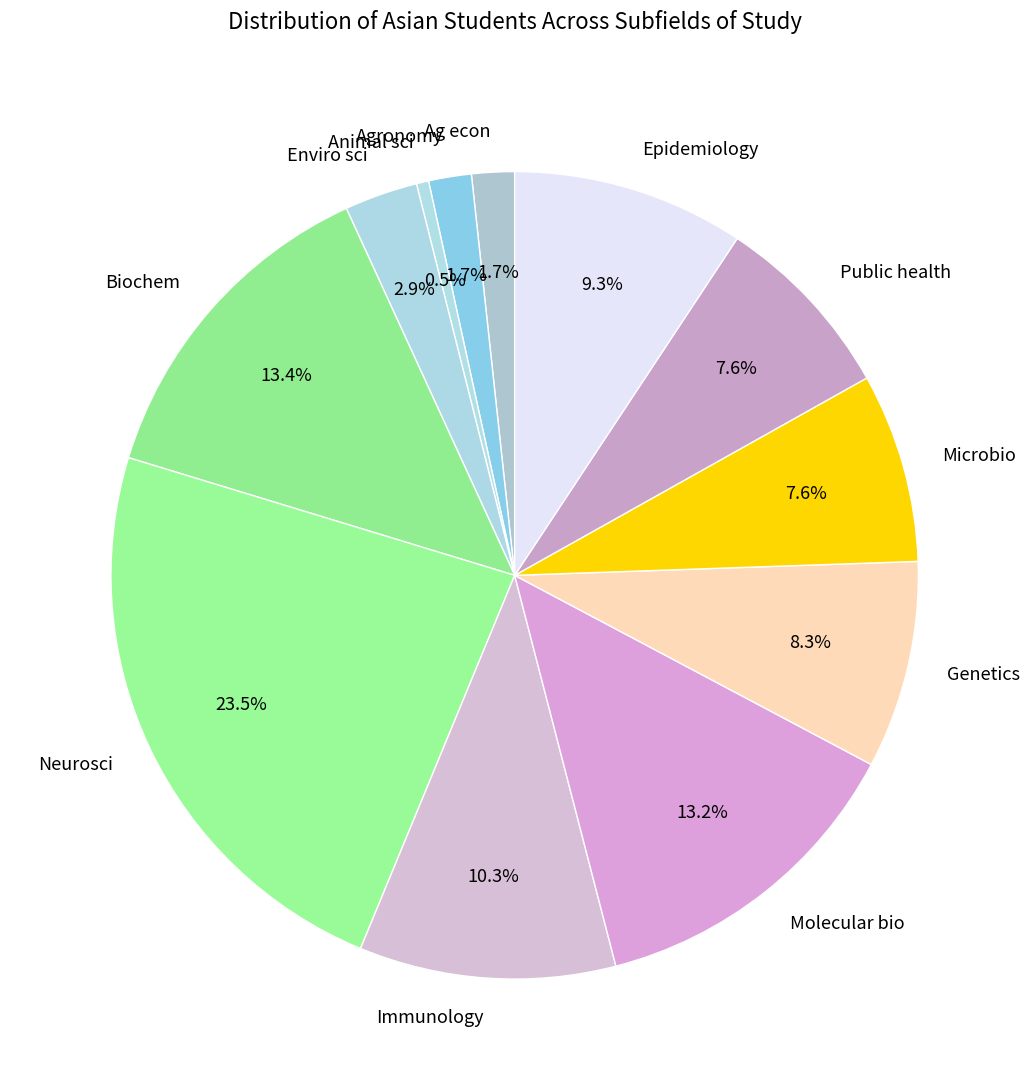

Is Genetics the majority of the pie?

No